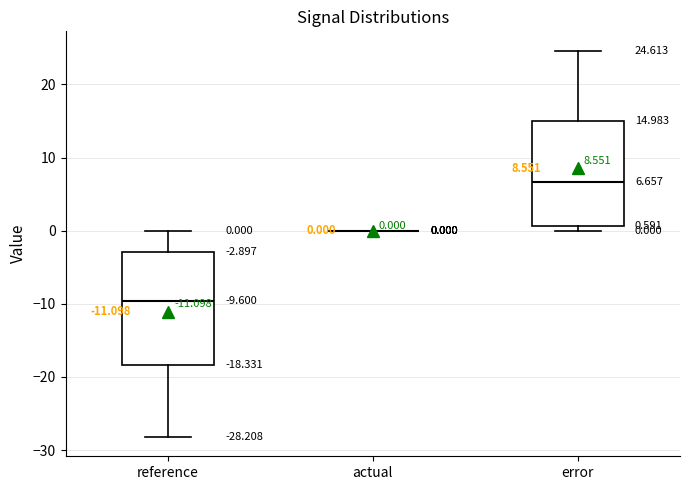

Which box is the tallest, from its lower edge to its upper edge?

reference